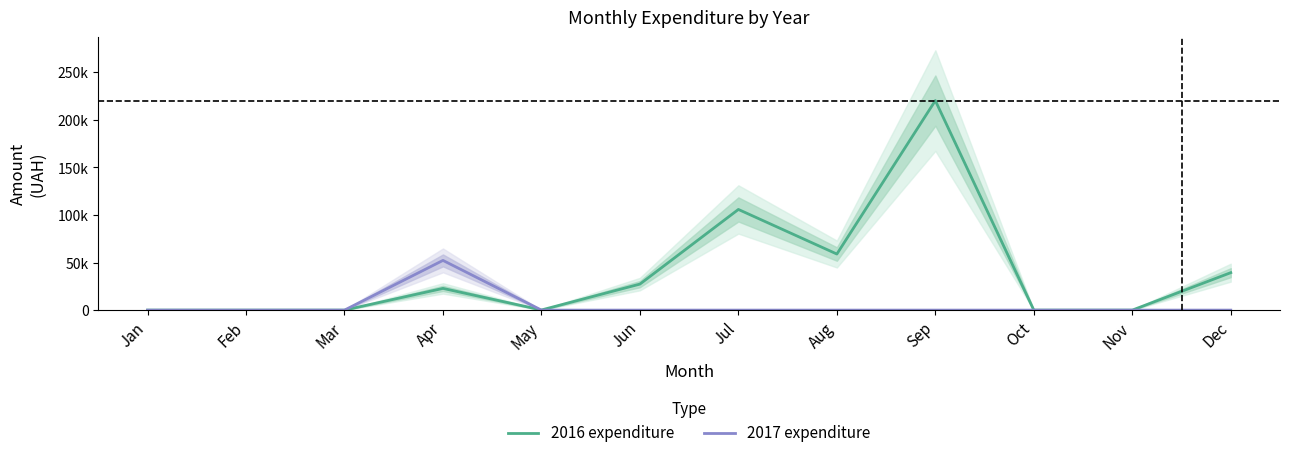

At how many categories does at least one series exceed 53887?

3